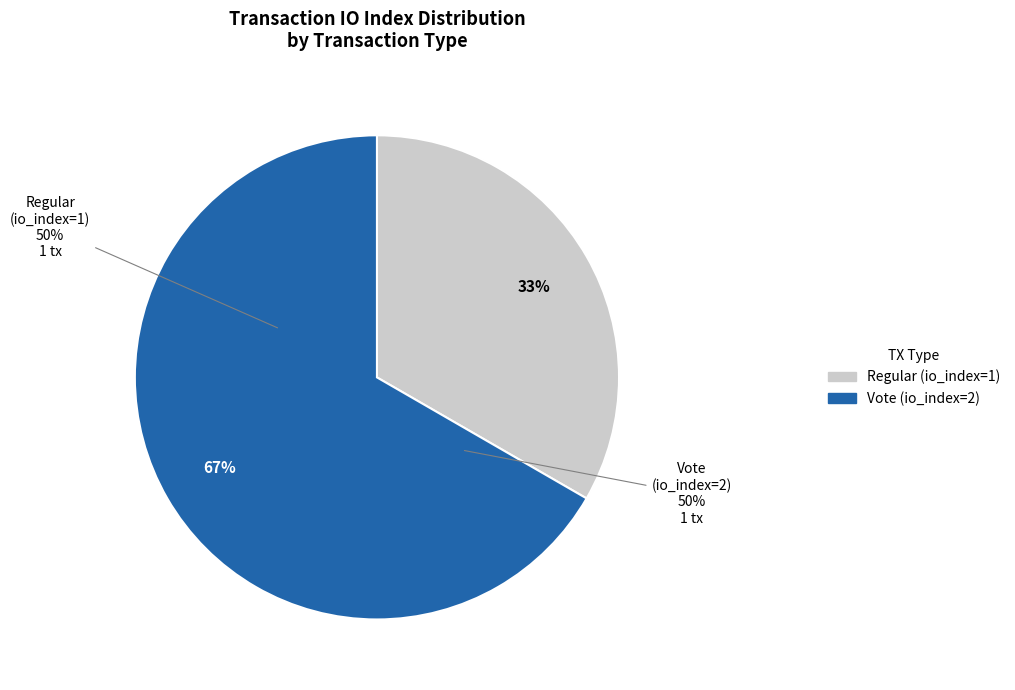

Count the number of slices in the pie.

2